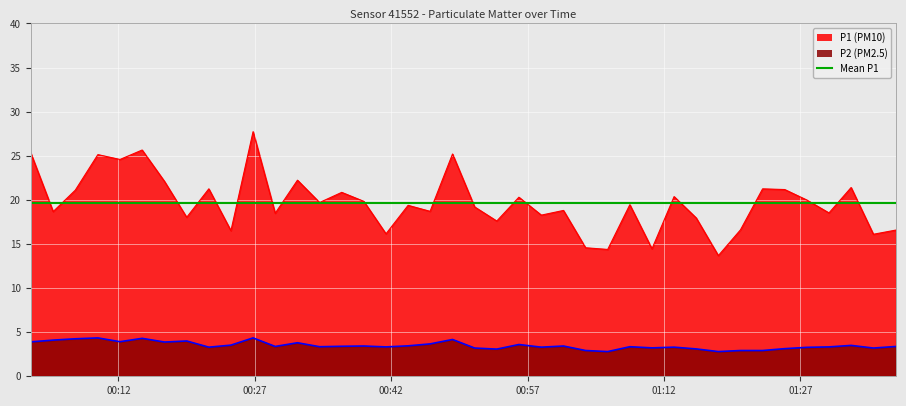

True or false: P1 and P2 intersect in this chart.

False